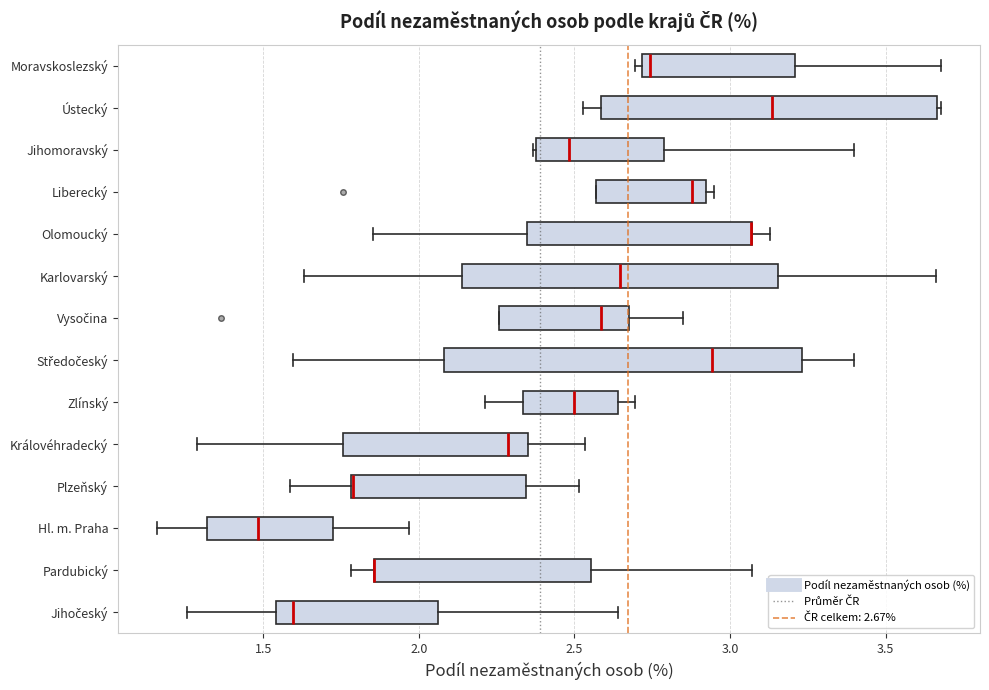

Where does the median line of the box for Vysočina sit on the x-axis? The values are not printed on the chart, so give them approximately, as read against the axis.

2.60